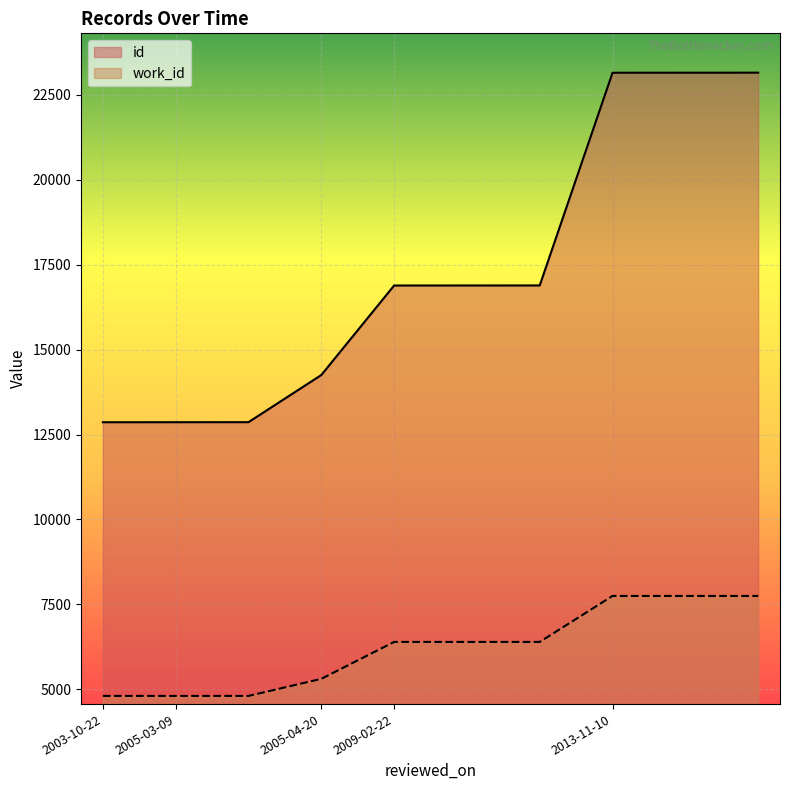

True or false: id and work_id intersect in this chart.

False